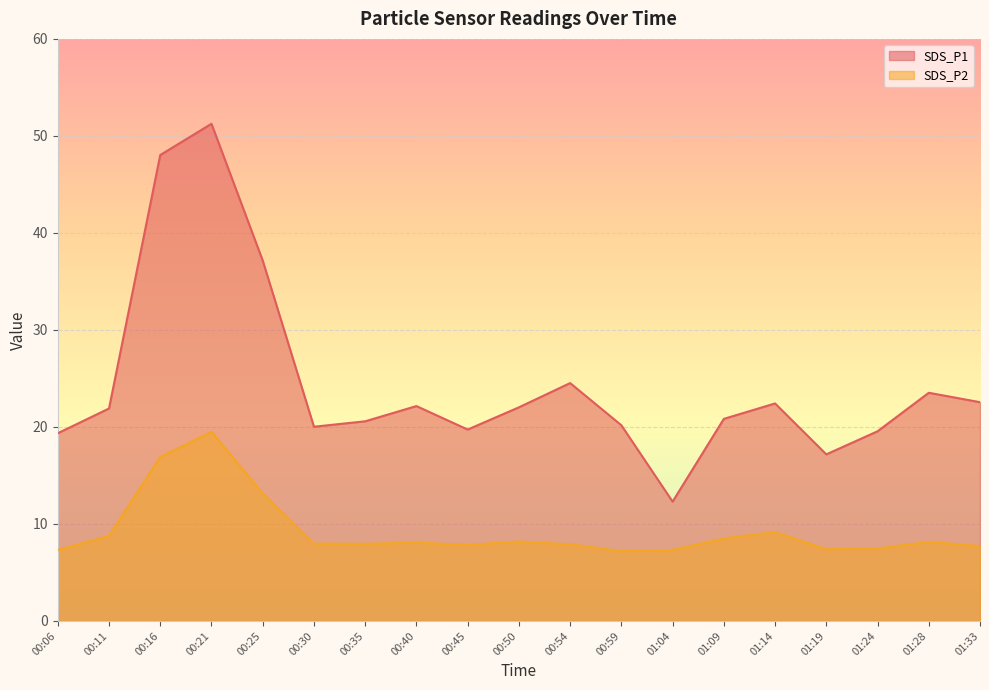

Is it true that SDS_P2 equals 8.5 at 01:09?

True